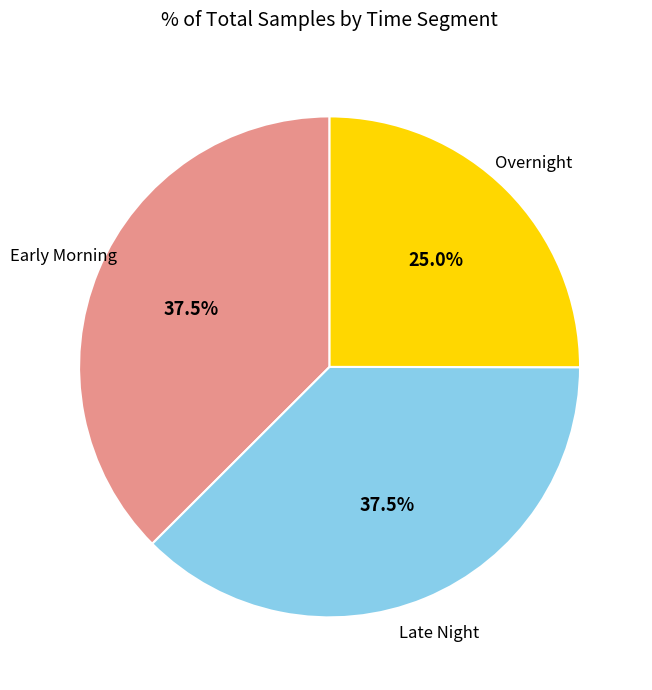

Does any single category account for the majority?

No